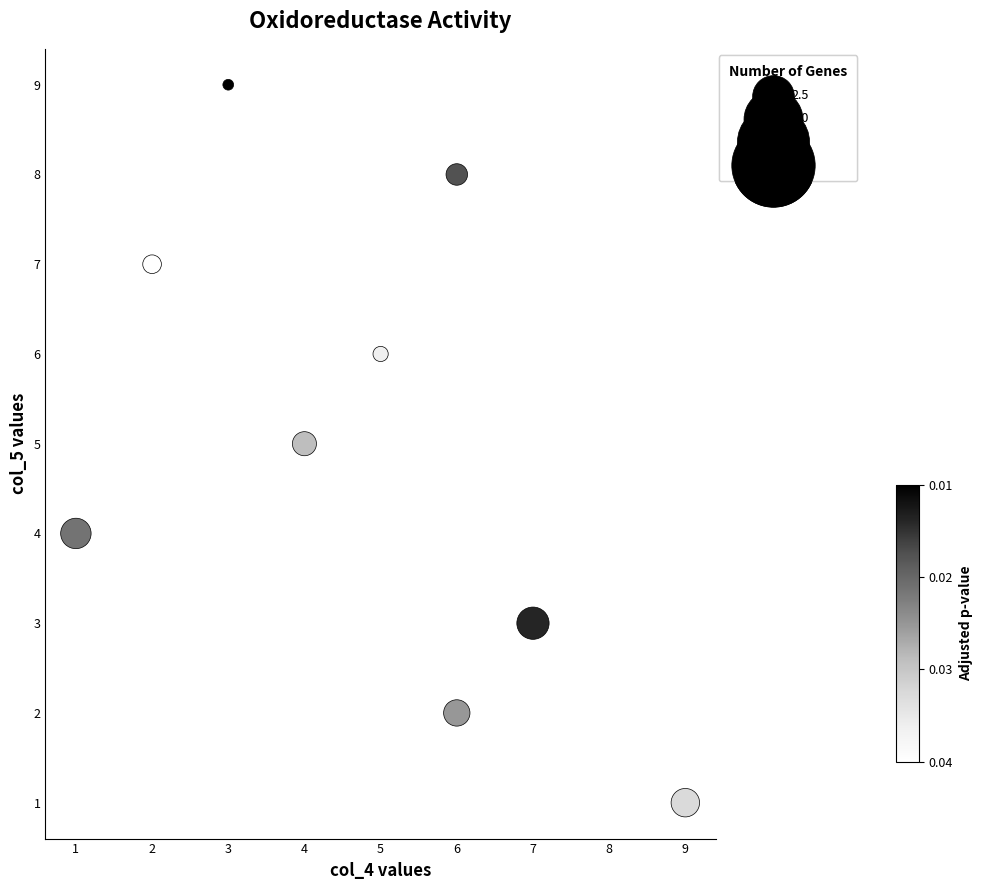

What is the average Y value?

5